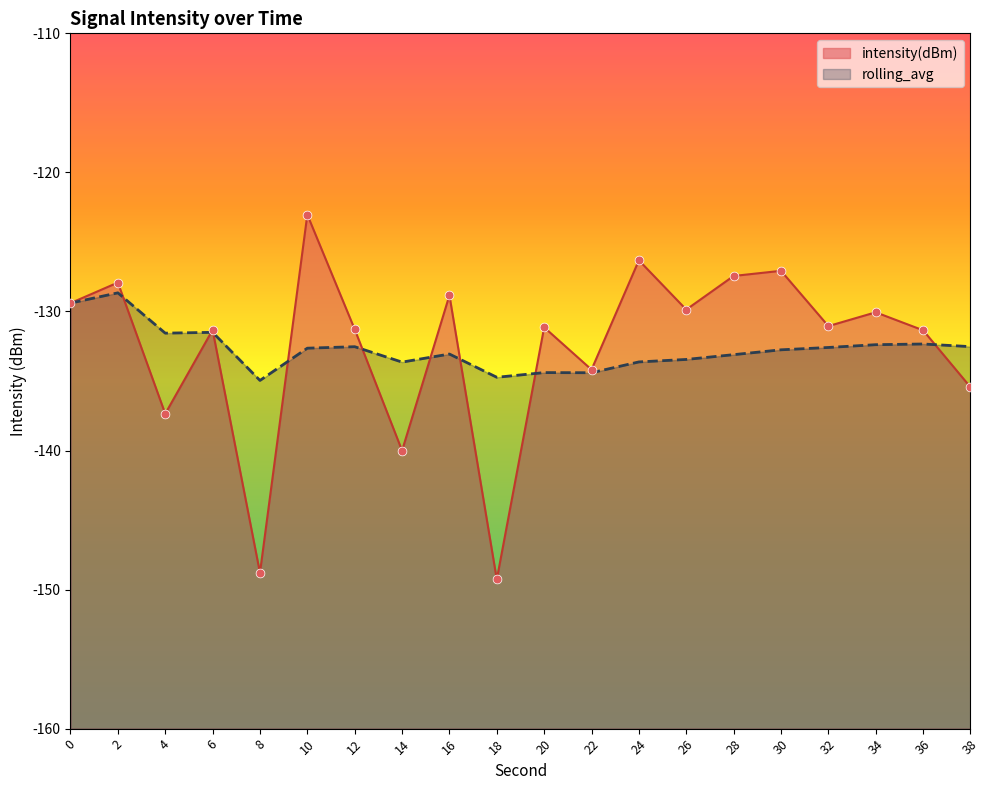

What are all the series names shown in the legend?

intensity(dBm), rolling_avg